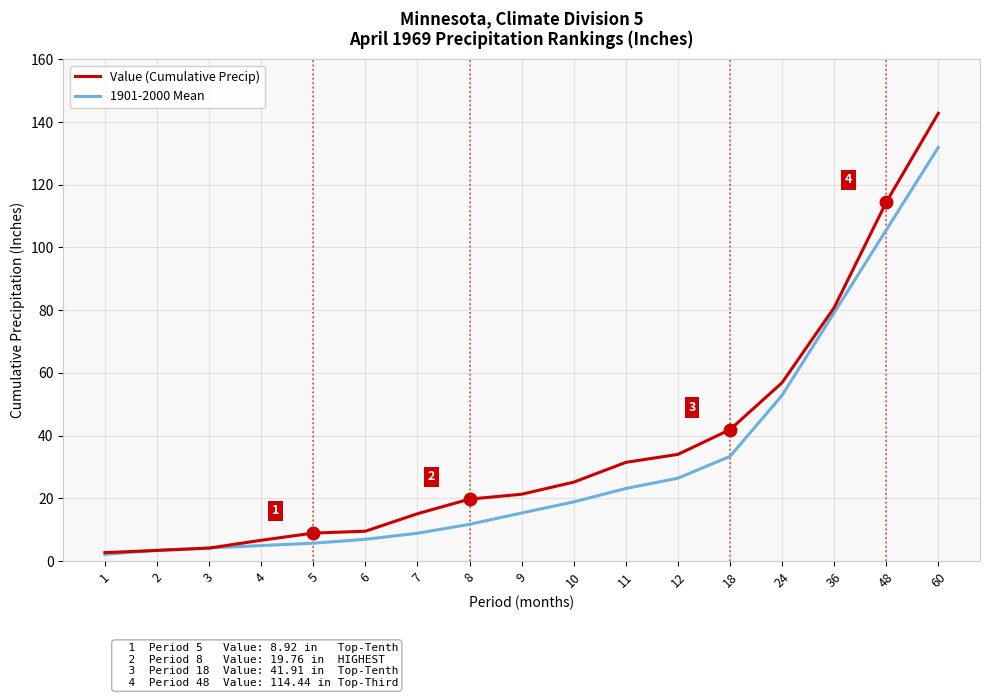

Rank the series by their maximum value, from lowest to highest.

1901-2000 Mean, Value (Cumulative Precip)